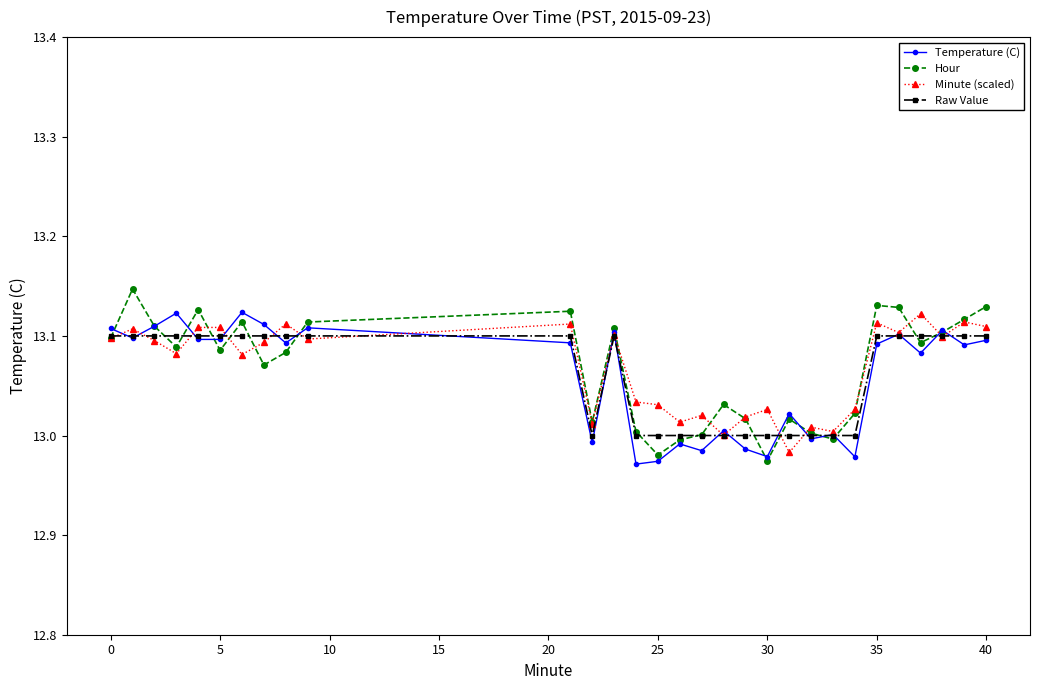

True or false: Temperature (C) has more than 2 points higher than both neighbors.

True